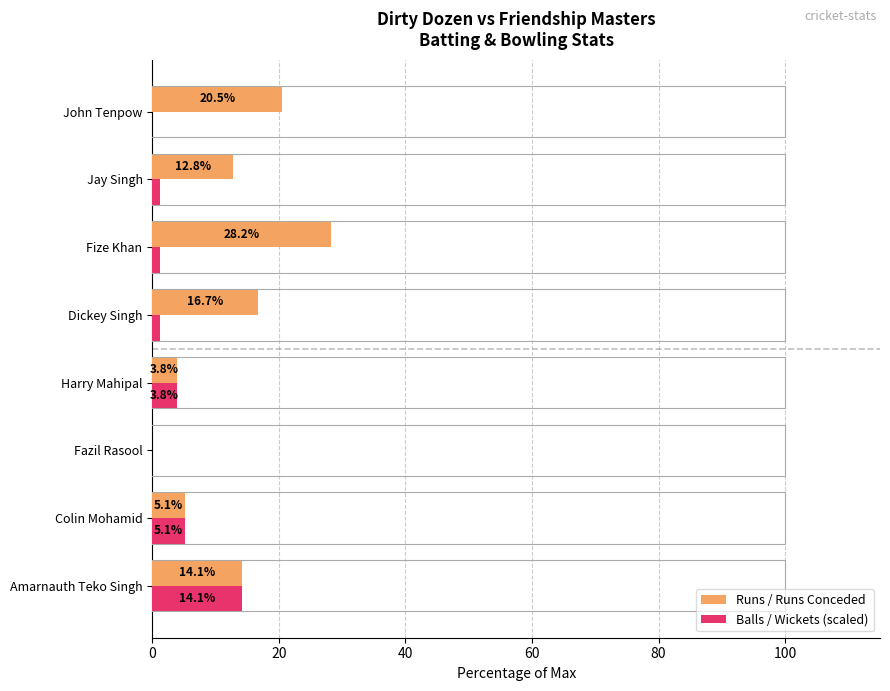

How many positive values does the Runs / Runs Conceded series have?

7